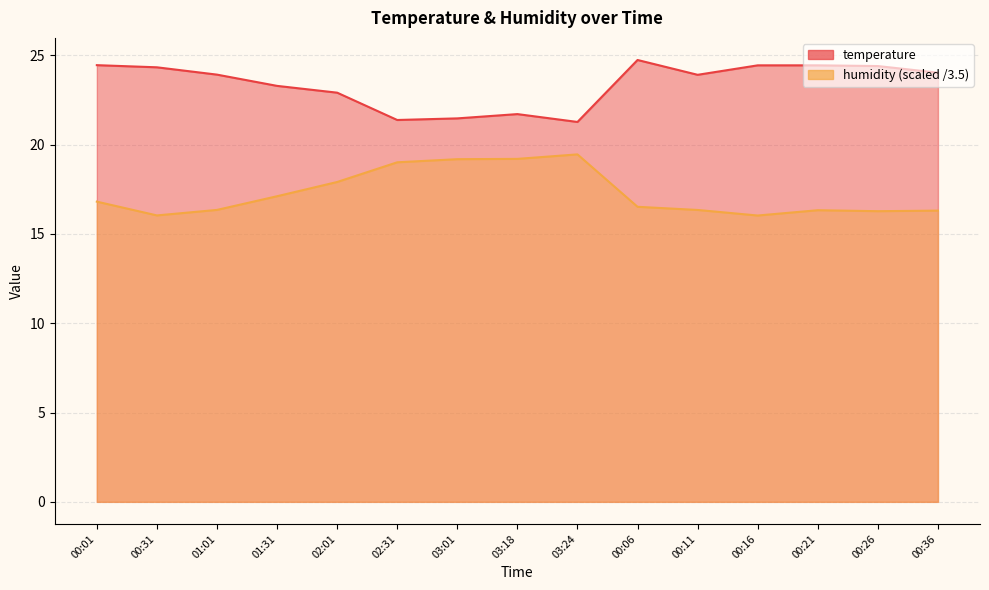

At which category is the sum across all series the highest?

00:06